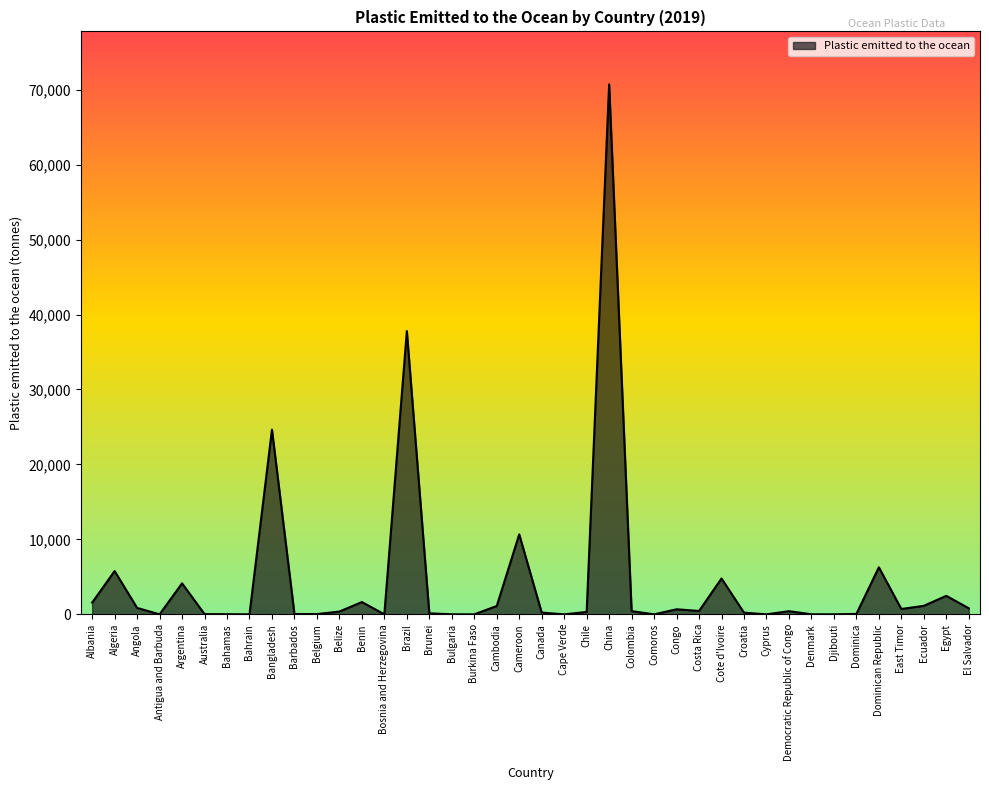

At which label is the value closest to 35353?

Brazil